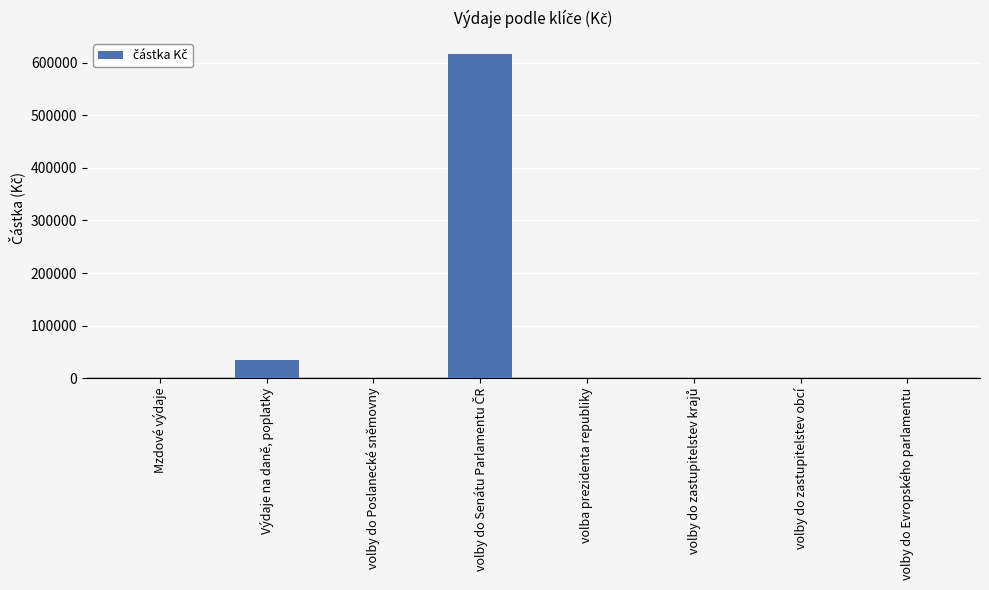

What is the greatest value displayed?

616077